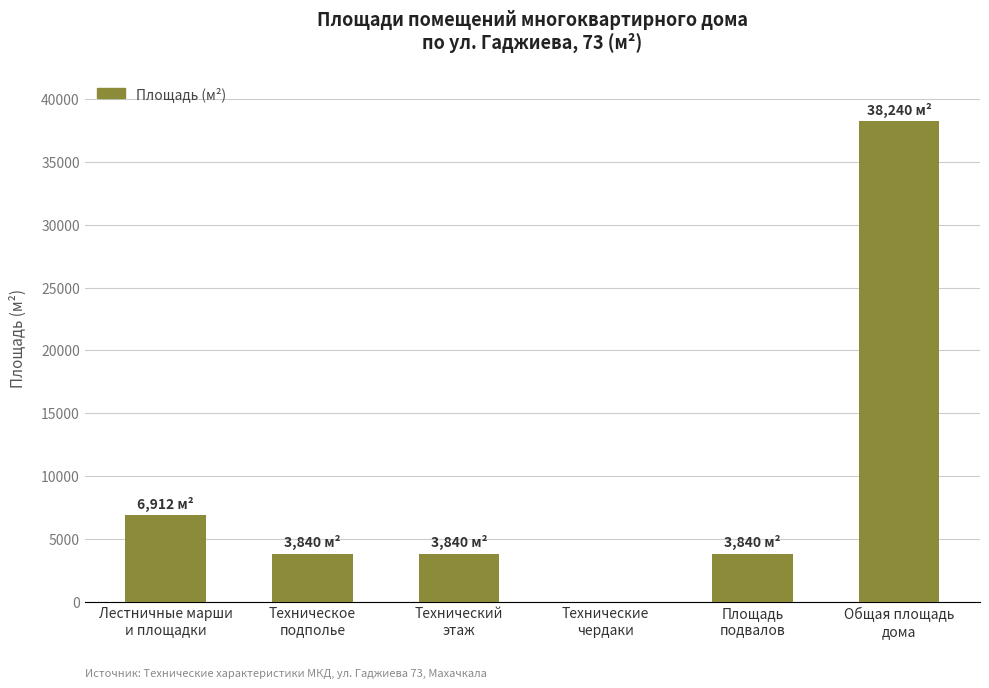

What is the ratio of the value at Площадь
подвалов to the value at Техническое
подполье?

1.0